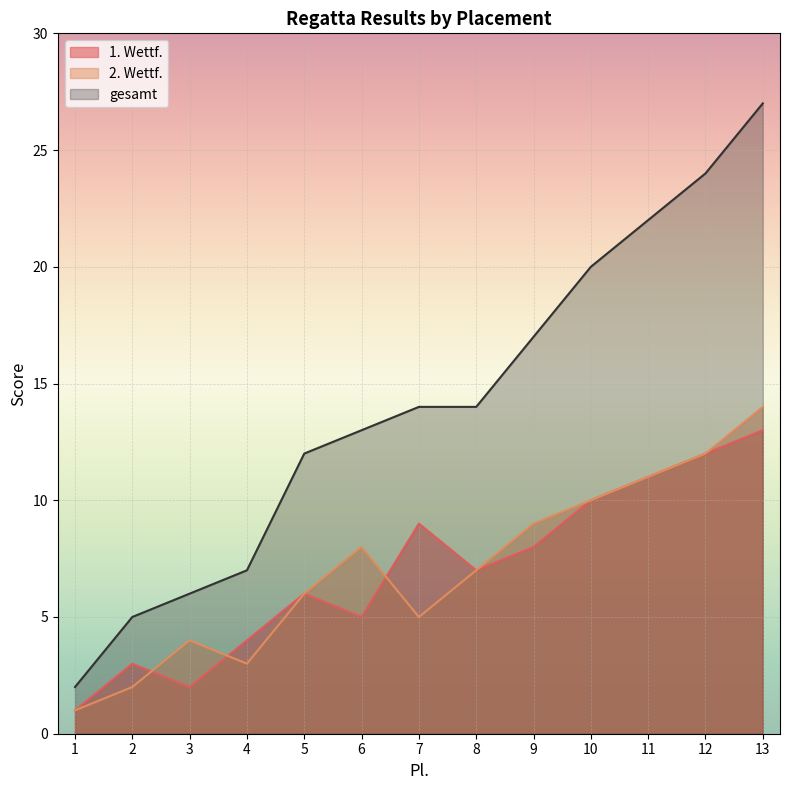

At which category is the sum across all series the highest?

13